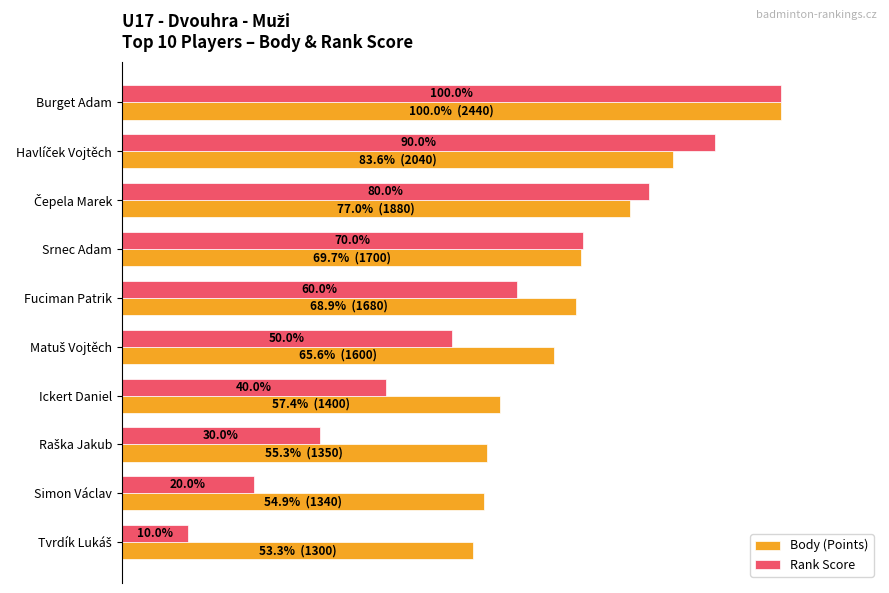

Rank the series by their average value, from highest to lowest.

Body (Points), Rank Score